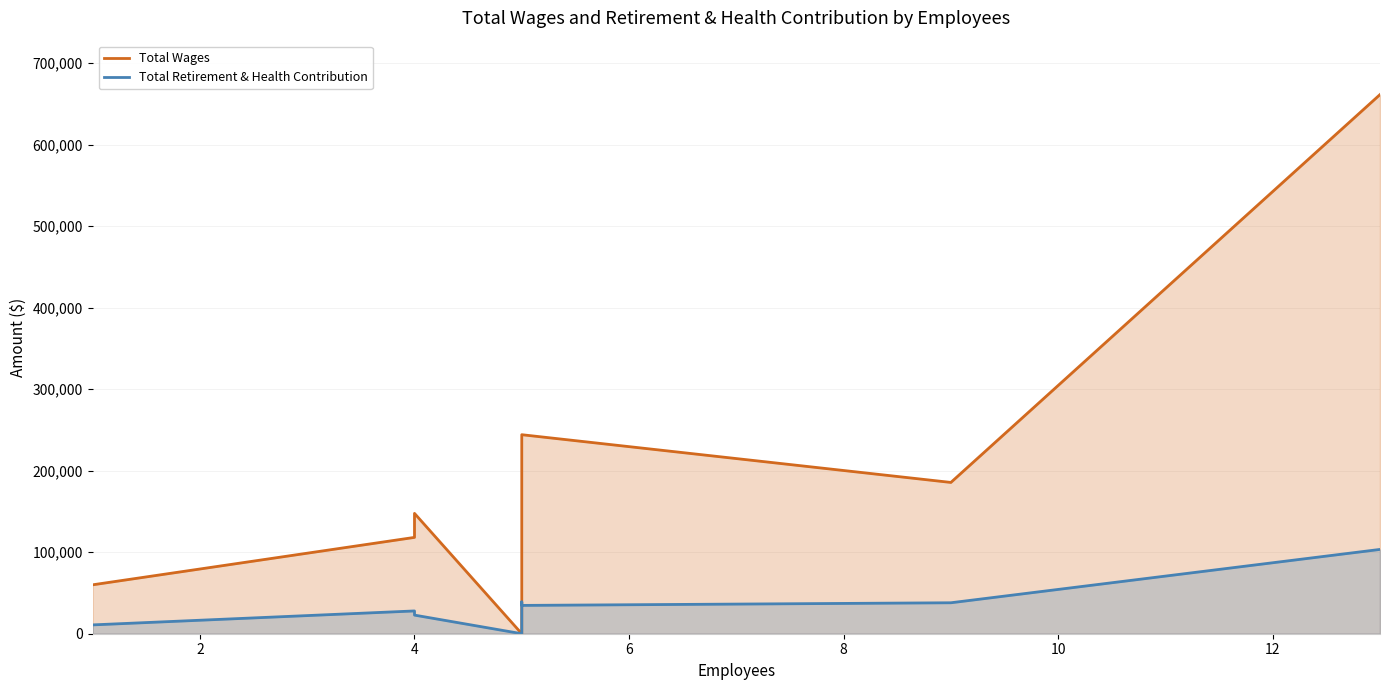

Which series has the largest range (max minus min)?

Total Wages